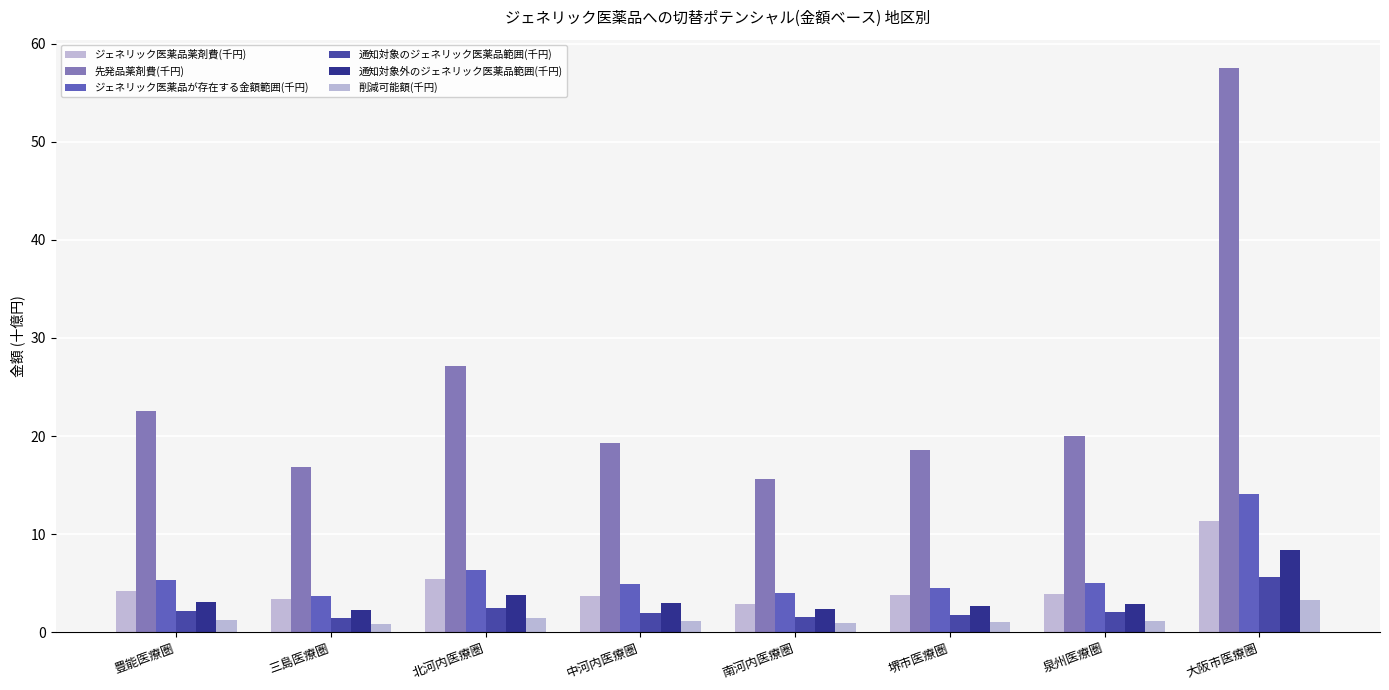

What is the value of the ジェネリック医薬品が存在する金額範囲(千円) bar at the 5th from the left?

4.0